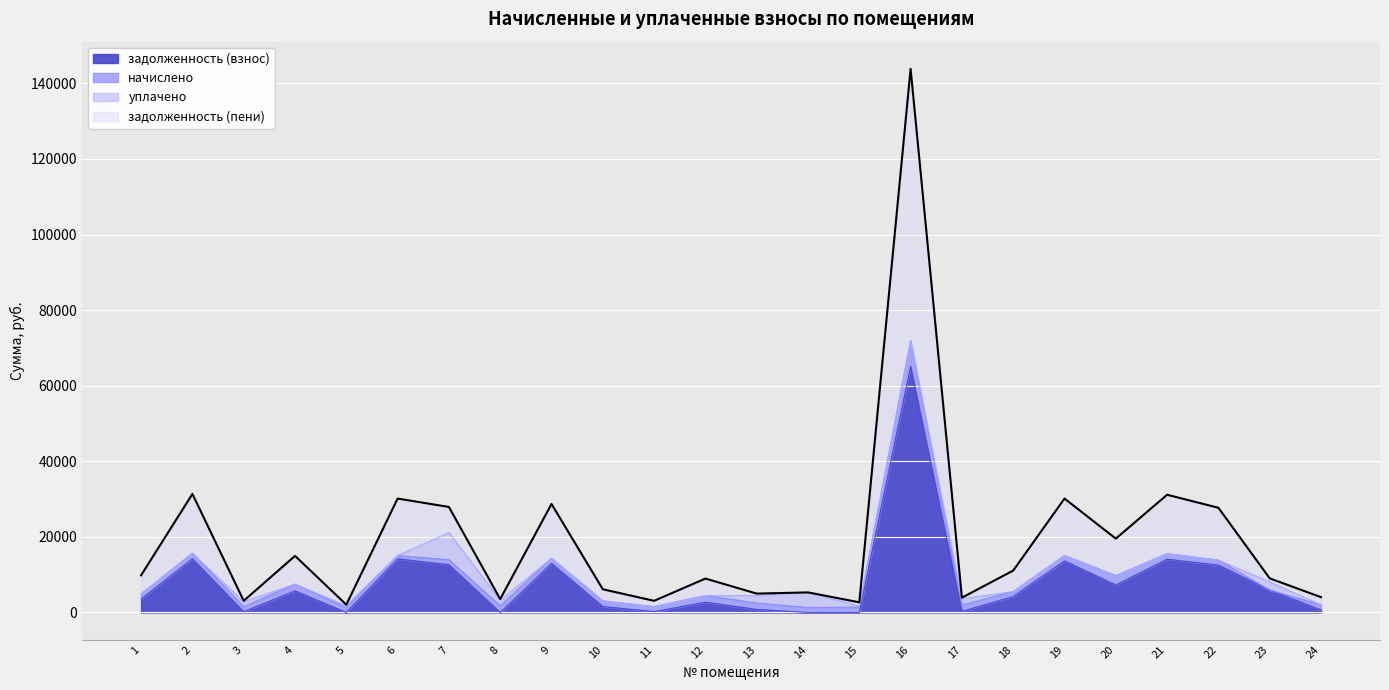

At which category is the sum across all series the highest?

16